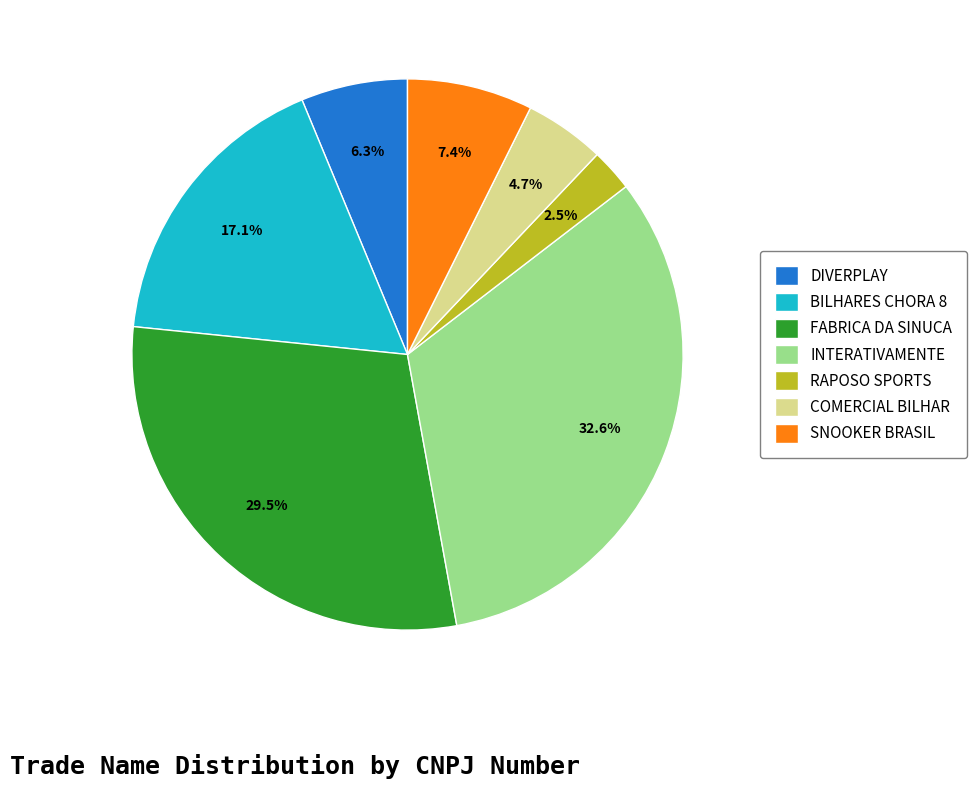

Is the sum of COMERCIAL BILHAR and FABRICA DA SINUCA greater than half?

No